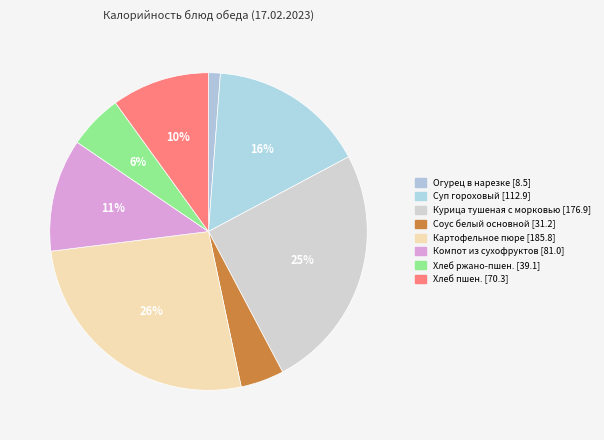

To the nearest percent, what is the difference between the largest and smallest slice percentages?

25%